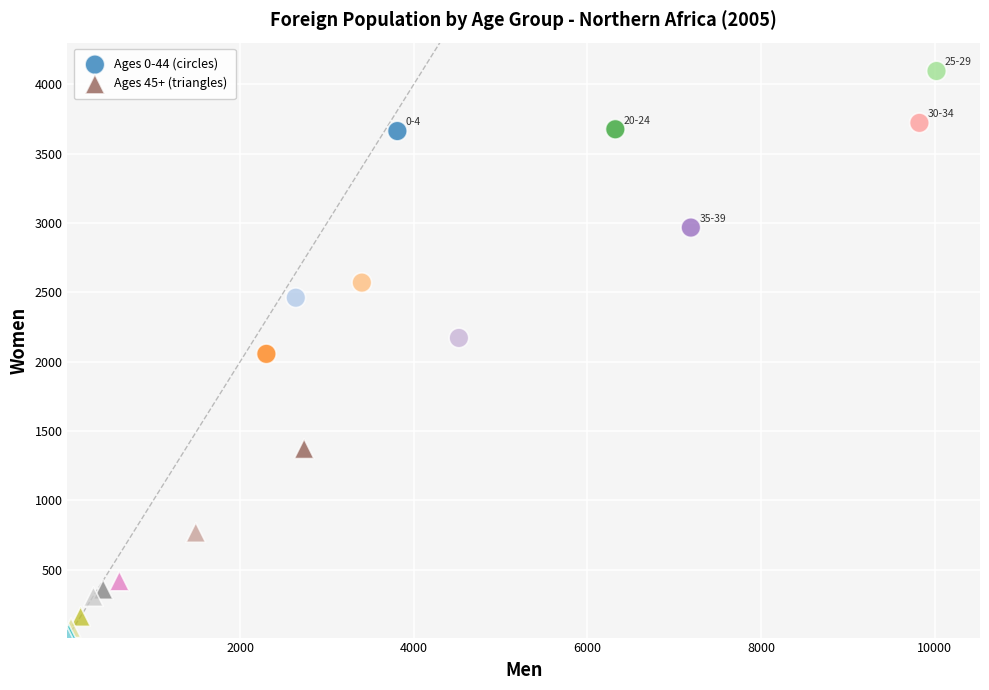

Which series contains the highest Y value?

Ages 0-44 (circles)